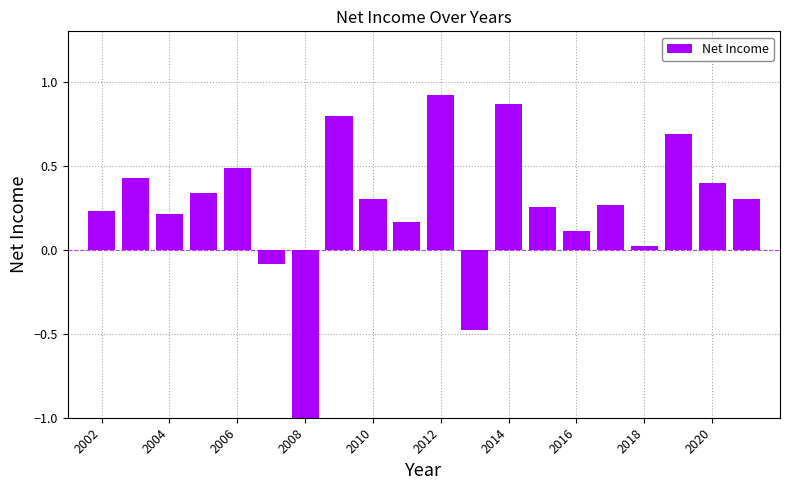

What is the minimum value shown in the chart?

-1.0